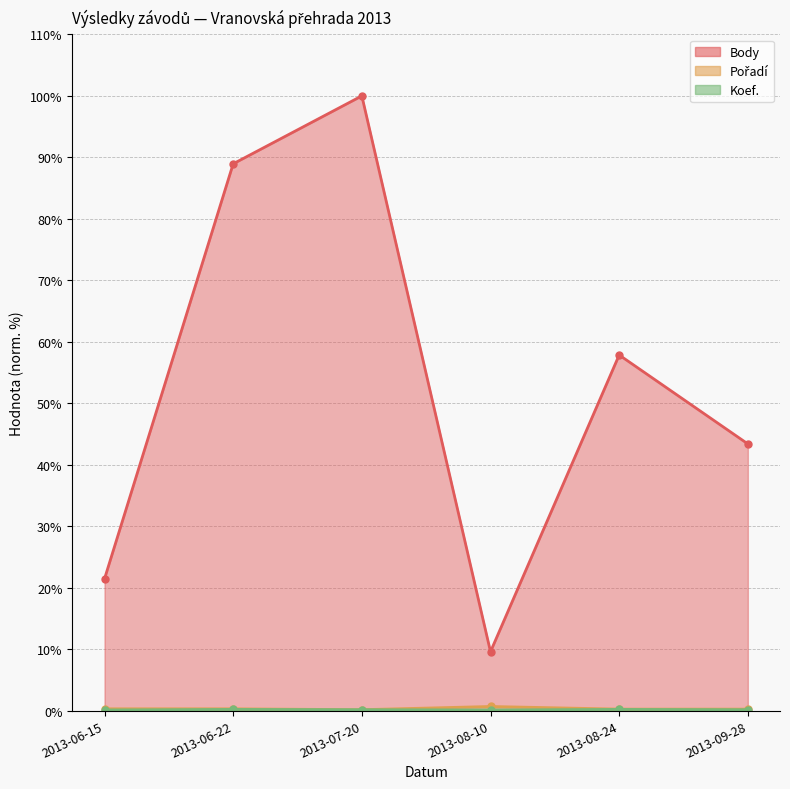

At which category is the sum across all series the highest?

2013-07-20